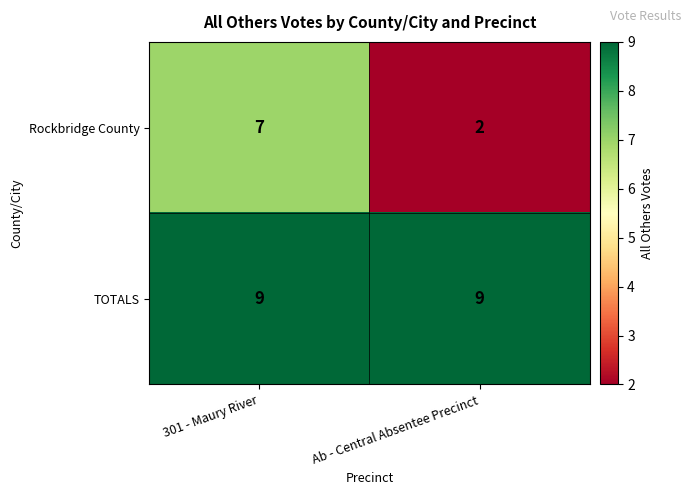

What is the sum of the Rockbridge County values at Ab - Central Absentee Precinct and 301 - Maury River?

9